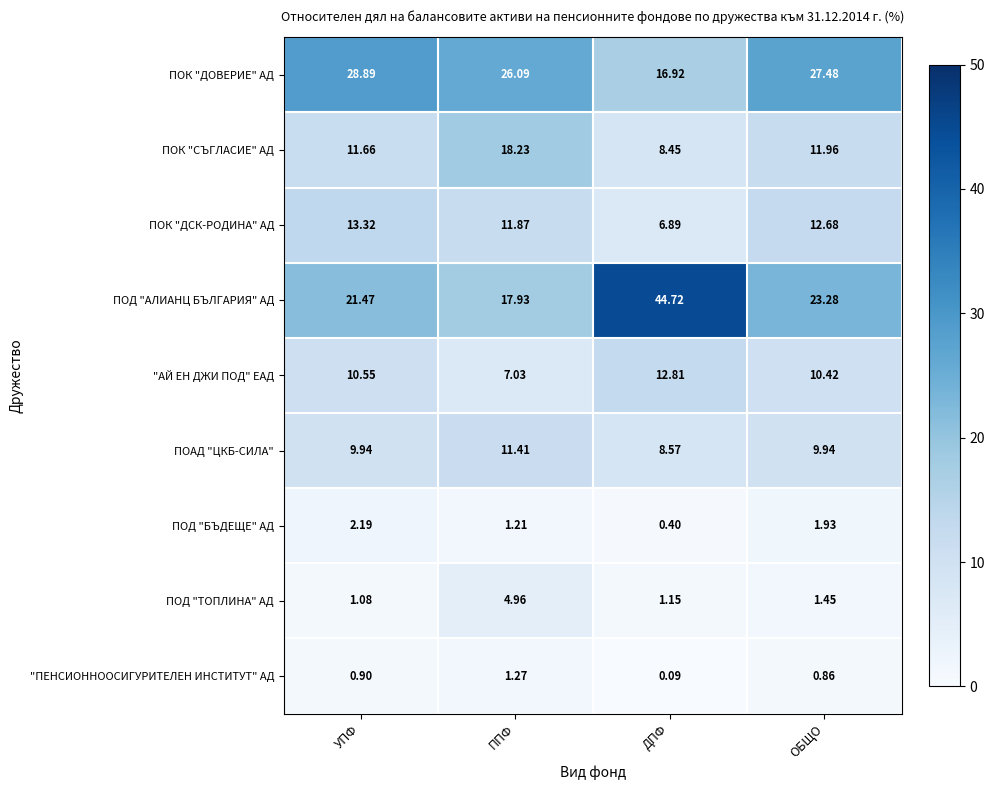

Which series has the widest spread of values?

ПОД "АЛИАНЦ БЪЛГАРИЯ" АД